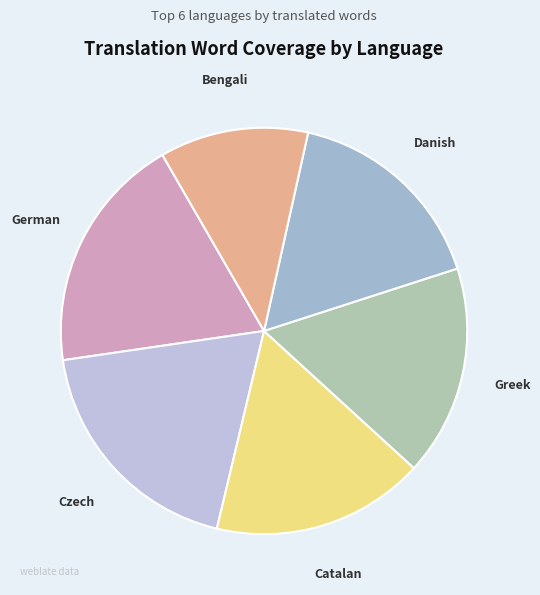

Which has a higher value, Czech or Catalan?

Czech